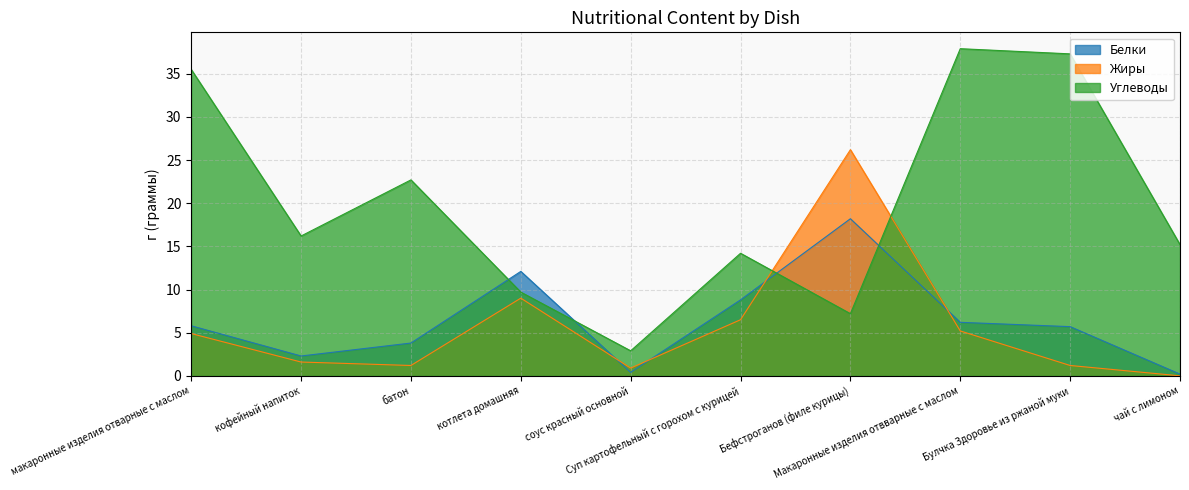

Which category has the lowest value in the Белки series?

чай с лимоном